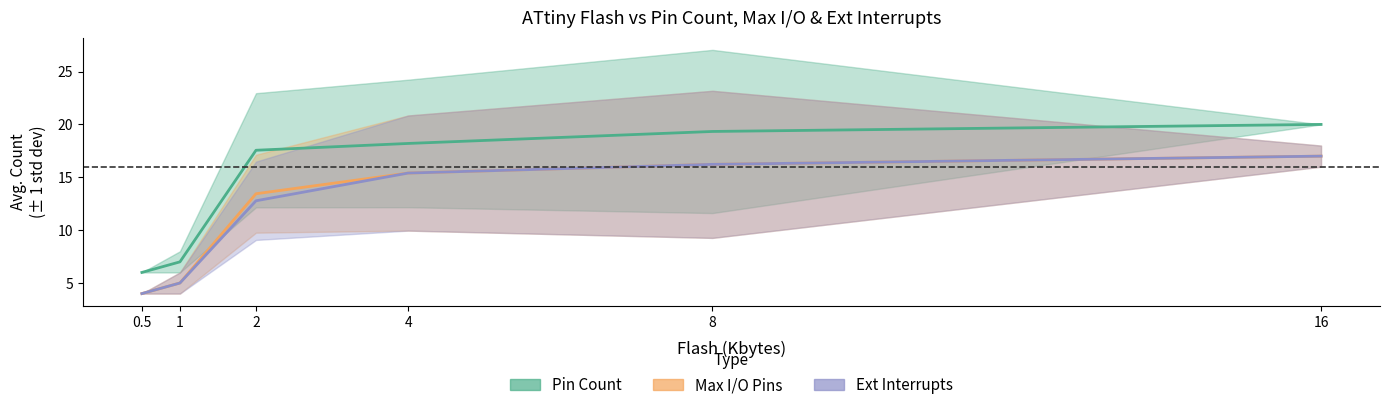

True or false: Pin Count and Output Compare channels intersect in this chart.

False